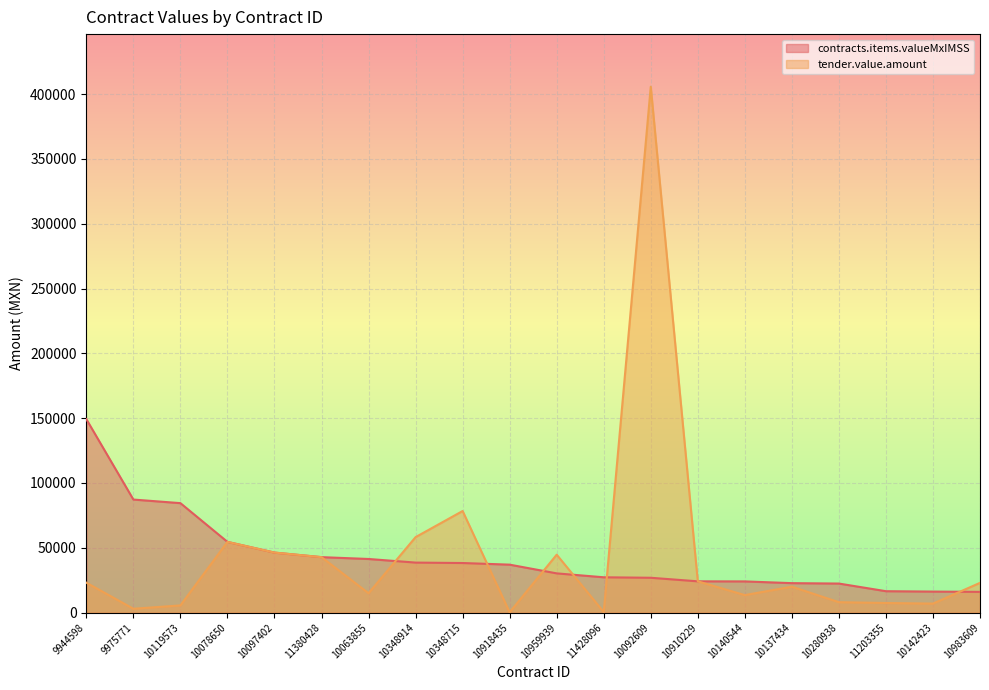

What is the spread (max minus min) of values at 11203355?

9106.0